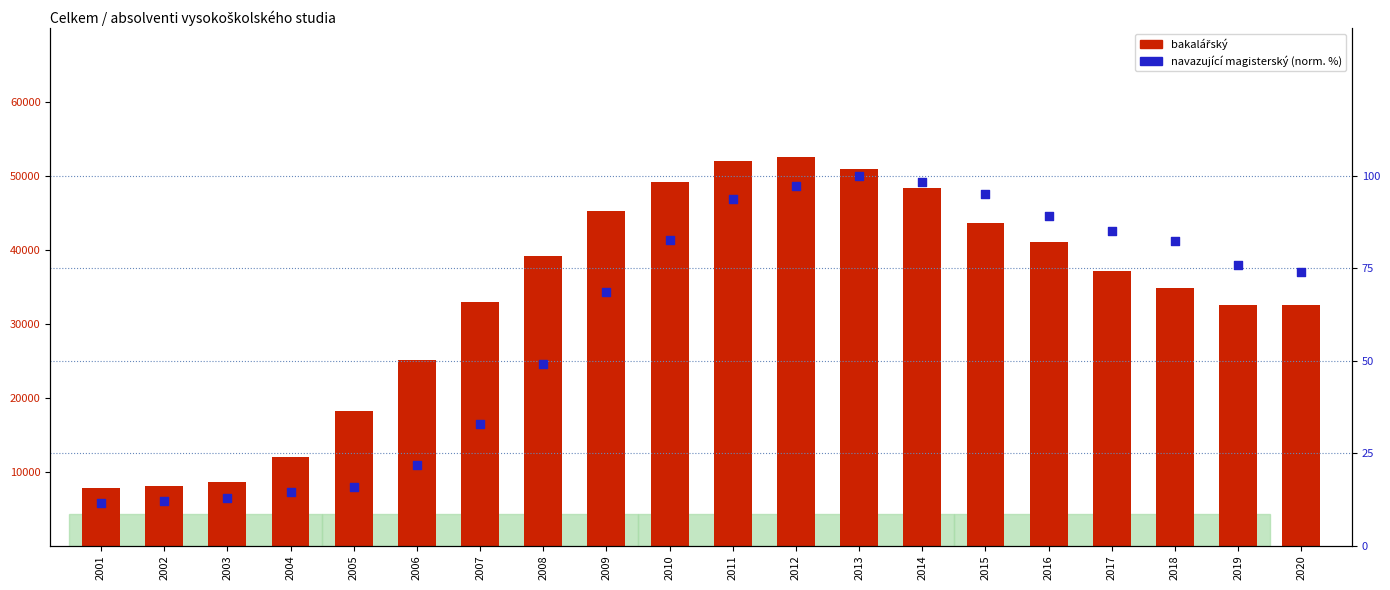

At how many categories does at least one series exceed 16110?

16